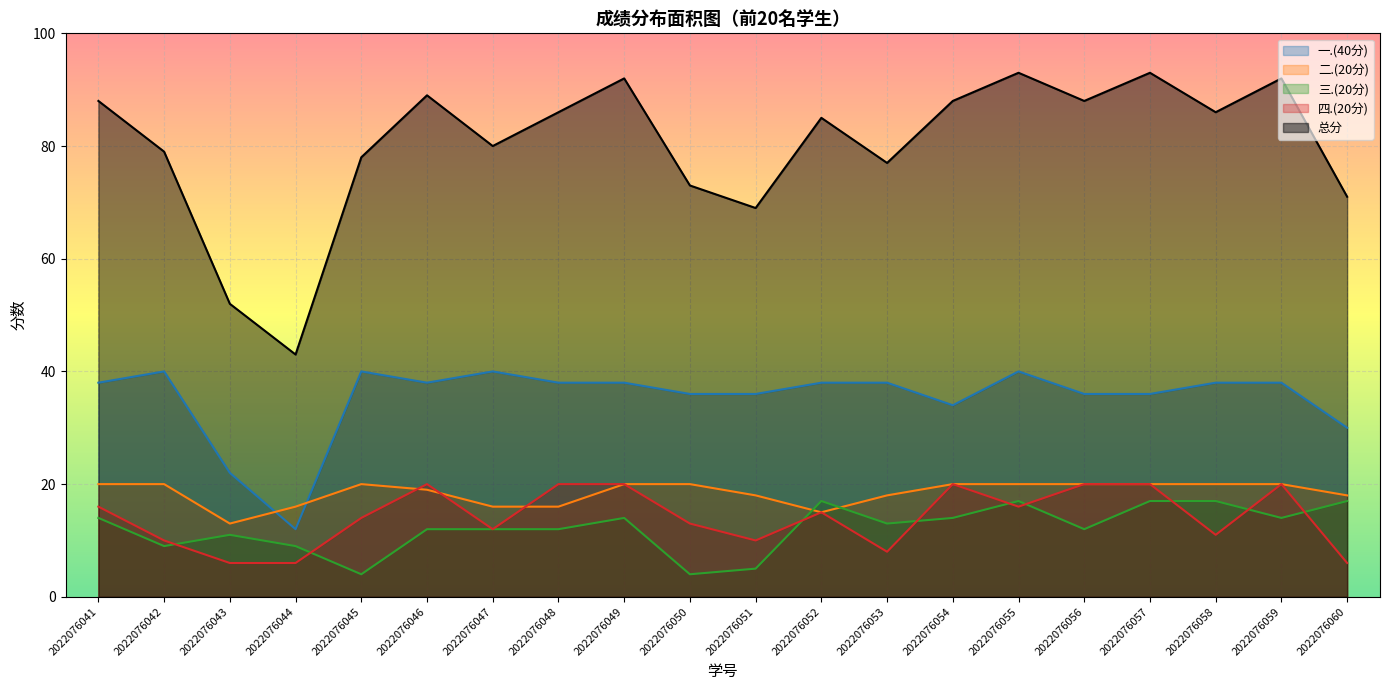

At how many categories does at least one series exceed 41?

20